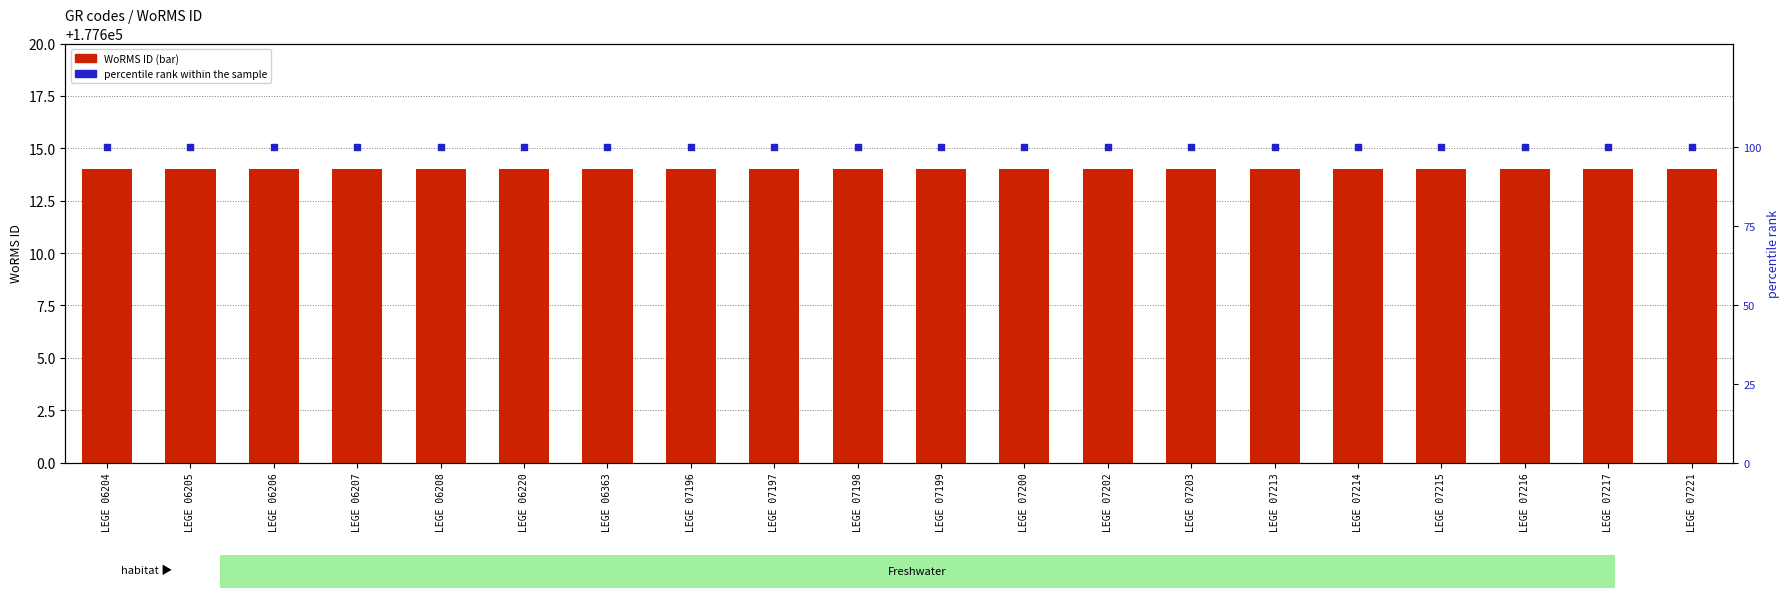

Is the value of percentile rank within the sample at LEGE 06363 greater than the value of WoRMS ID at LEGE 07203?

No